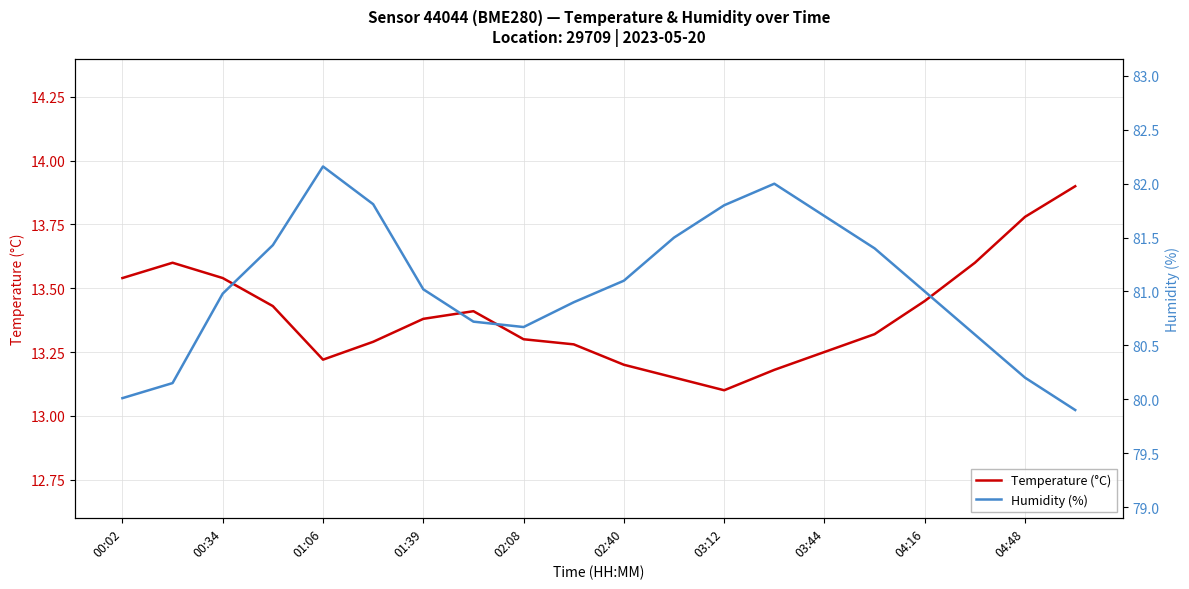

True or false: Temperature (°C) has a value of 8.2 at 02:08.

False